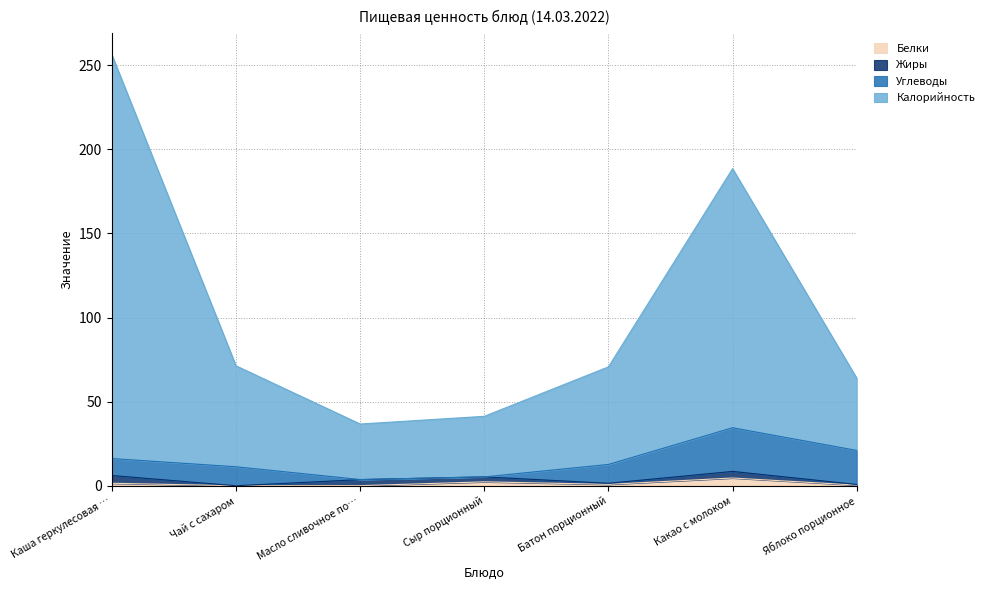

What is the maximum value for Белки?

4.6